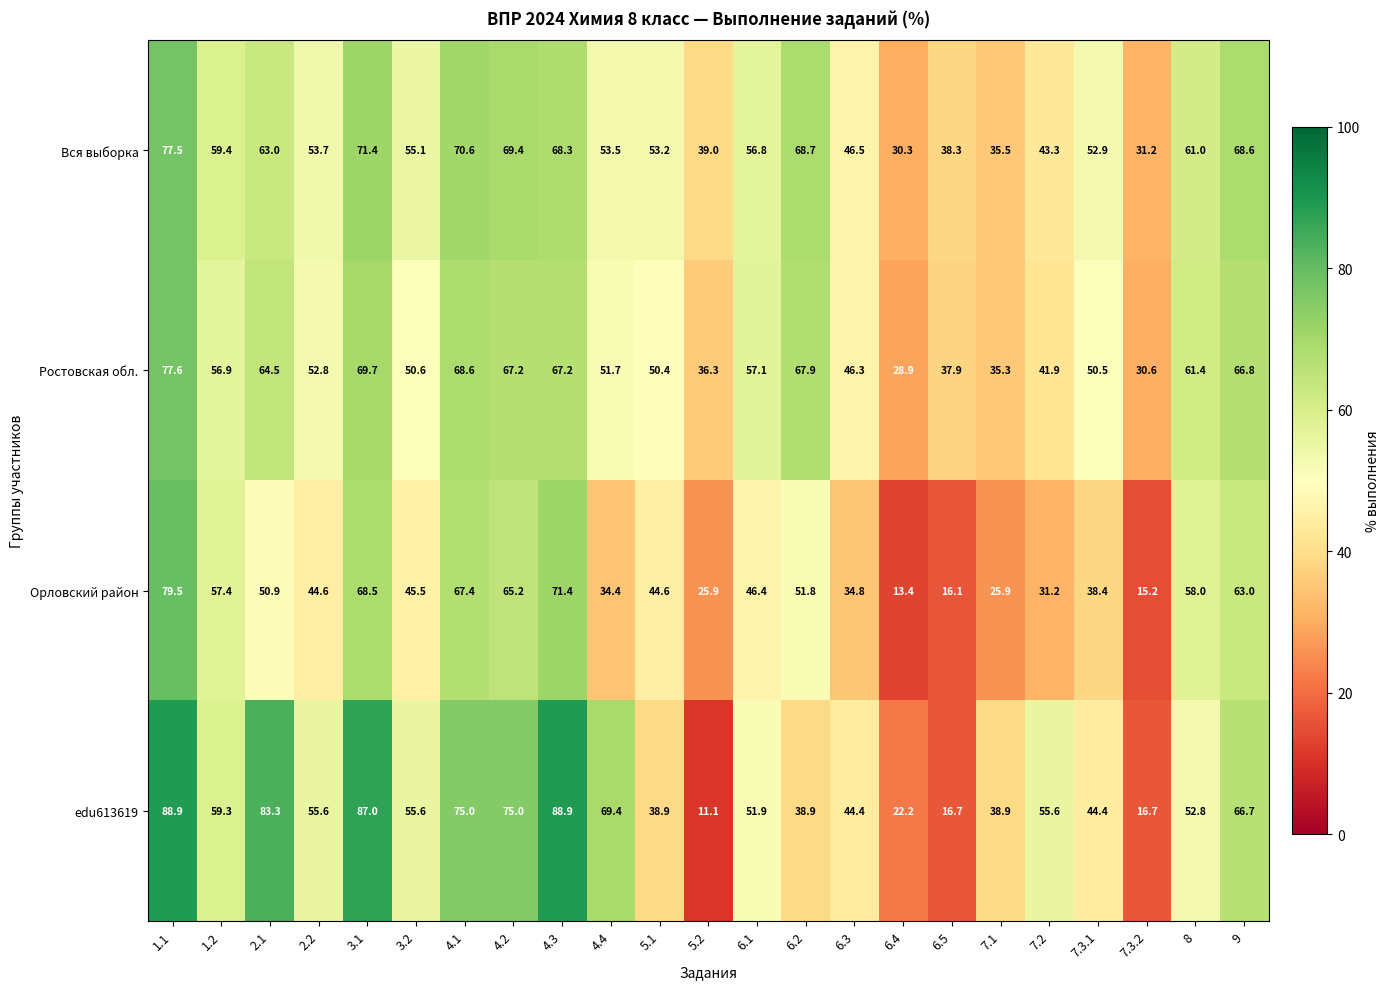

At 6.3, list the series in order from largest to smallest.

Вся выборка, Ростовская обл., edu613619, Орловский район